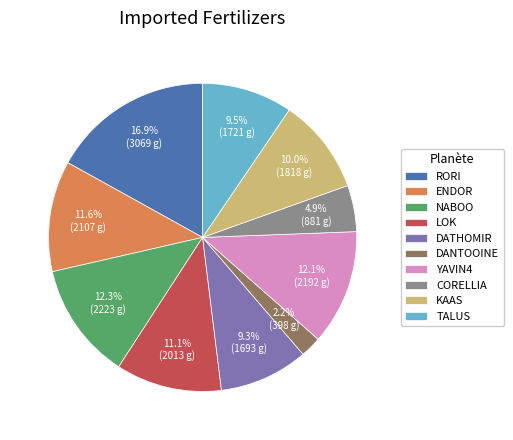

What is the ratio of the value at DATHOMIR to the value at TALUS?

1.0